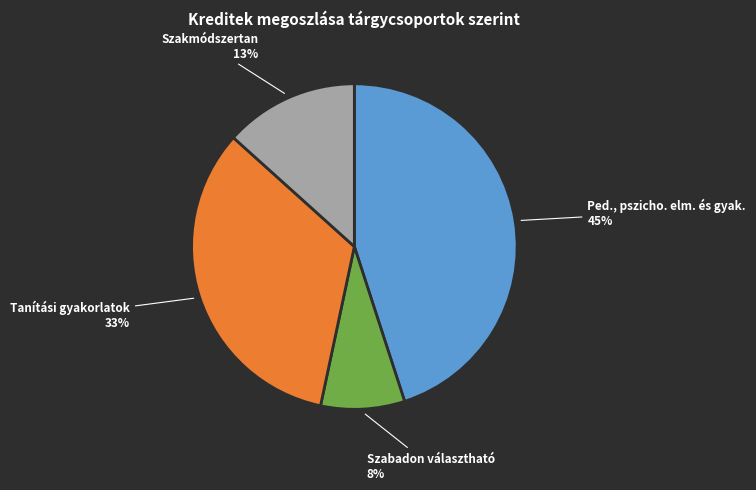

Which has a higher value, Tanítási gyakorlatok or Szabadon választható?

Tanítási gyakorlatok